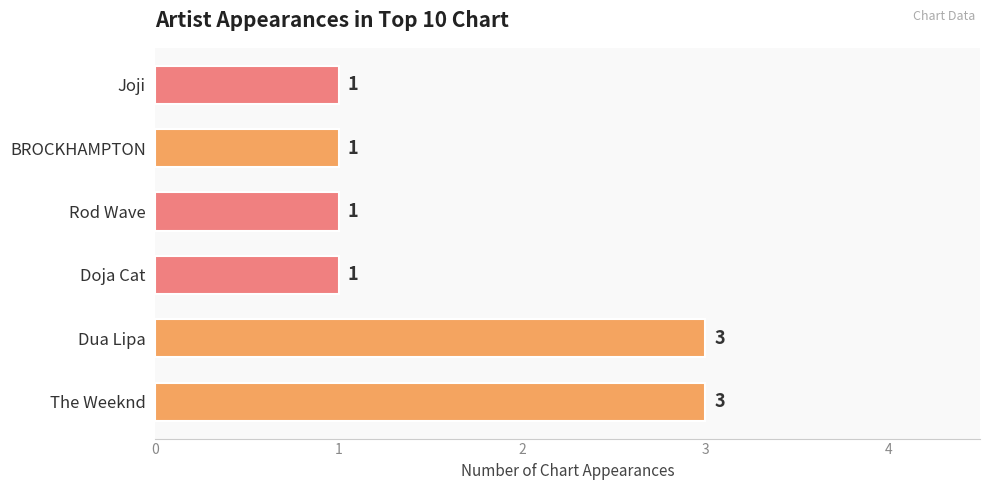

Approximately how many times larger is the value at Doja Cat compared to Joji?

1.0